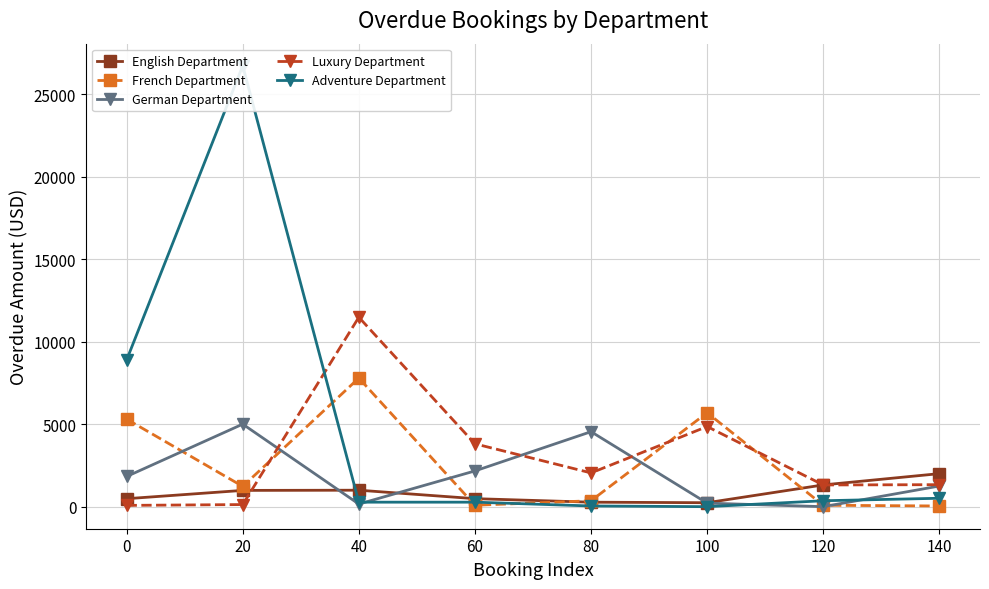

What are all the series names shown in the legend?

English Department, French Department, German Department, Luxury Department, Adventure Department